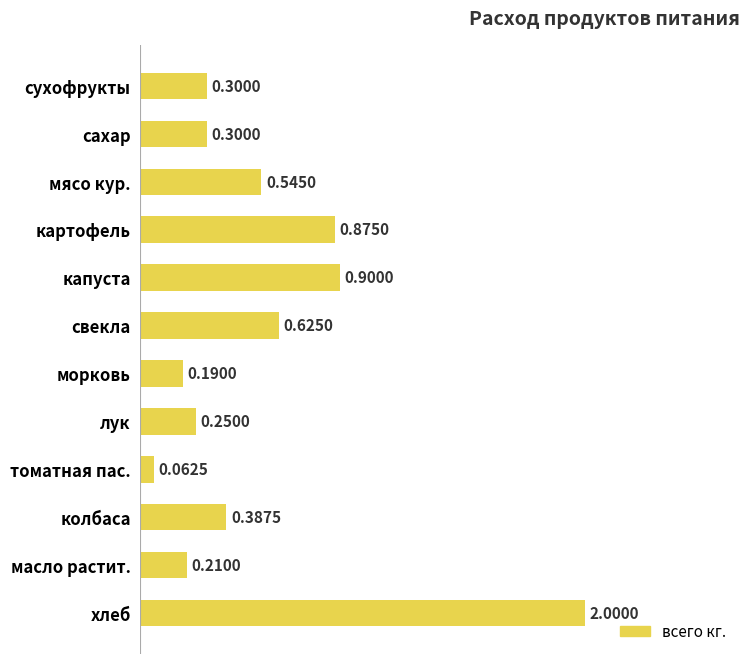

What is the label of the 7th bar from the bottom?

свекла